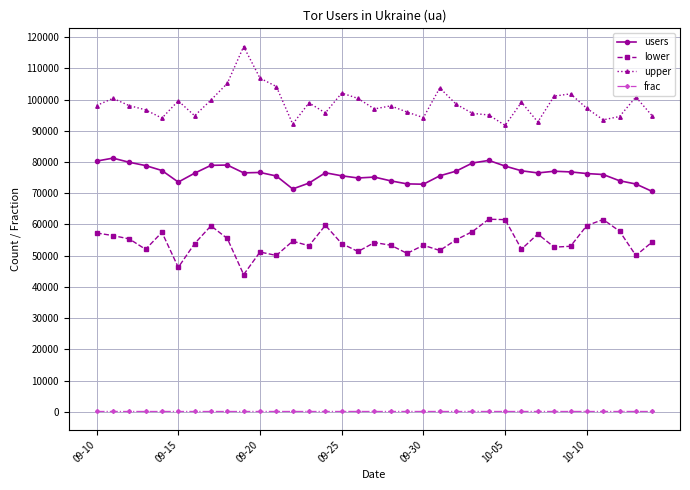

Rank the series by their average value, from highest to lowest.

upper, users, lower, frac